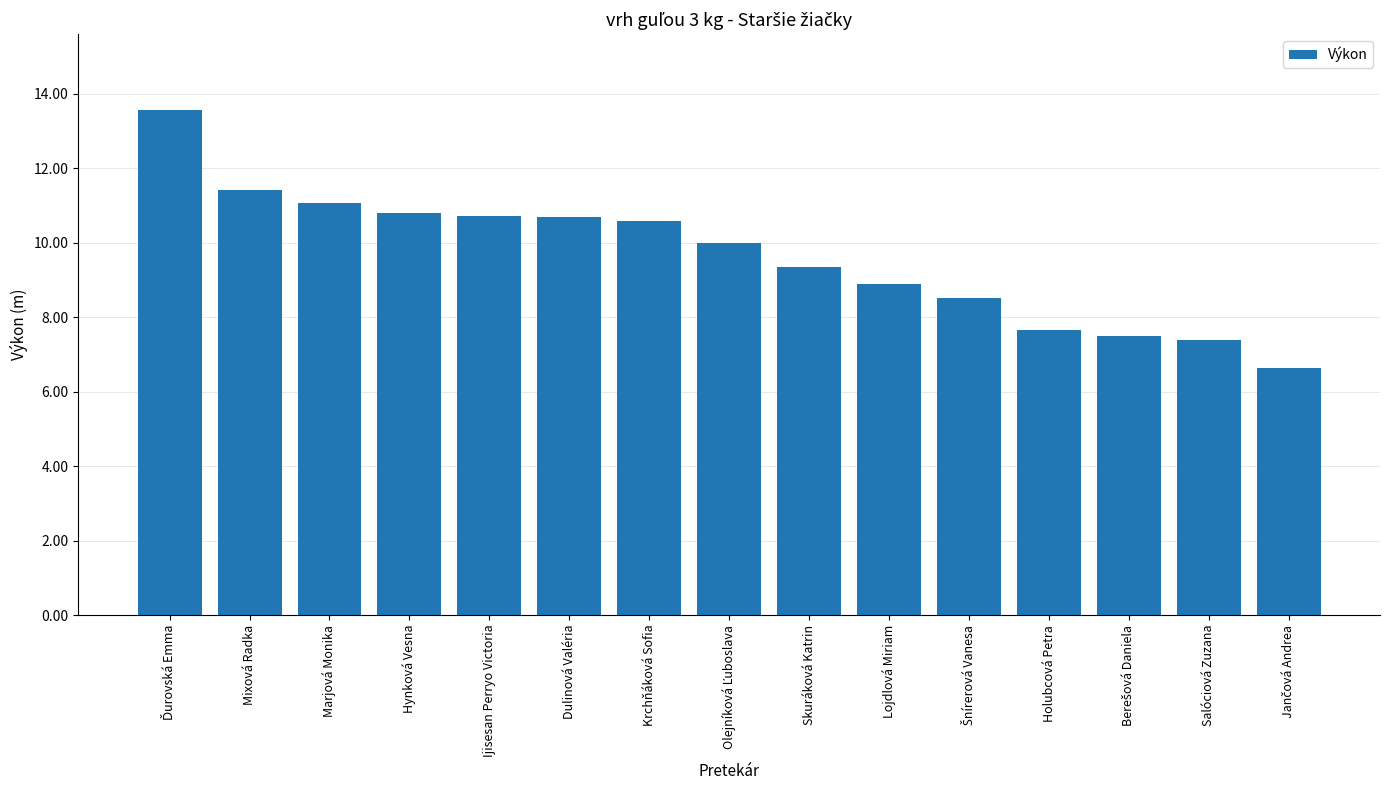

Does the chart contain any negative values?

No